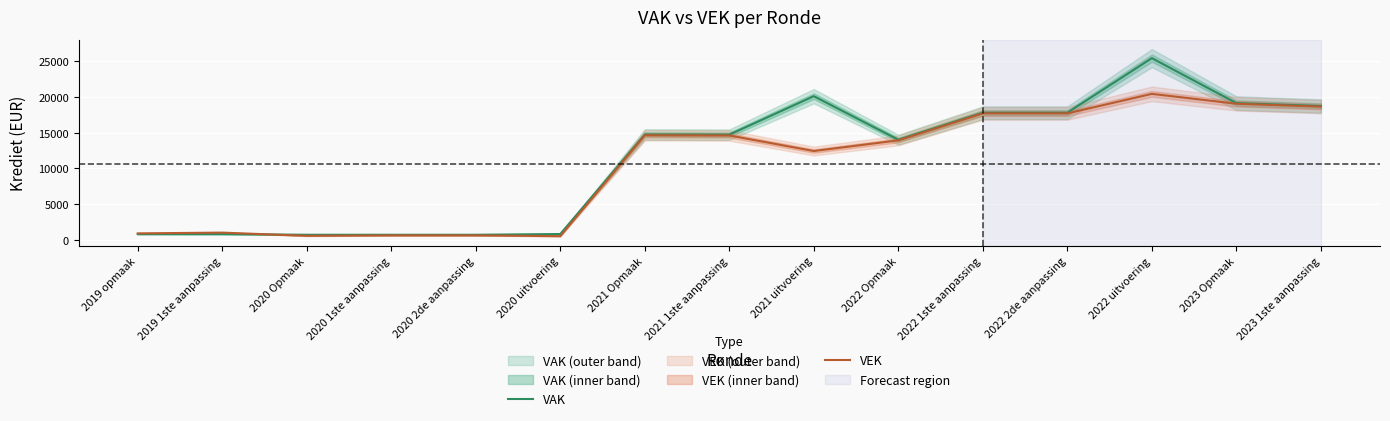

Rank the series by their average value, from lowest to highest.

VEK, VAK